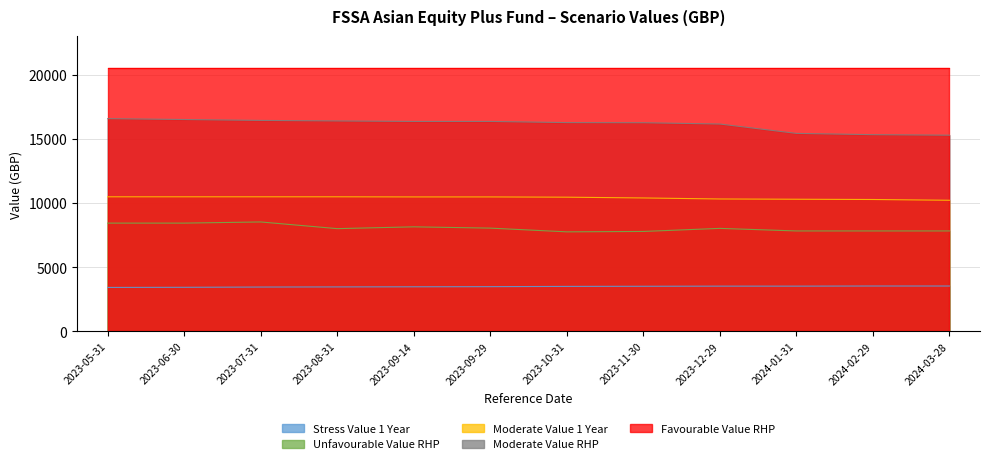

At which category is the sum across all series the highest?

2023-05-31